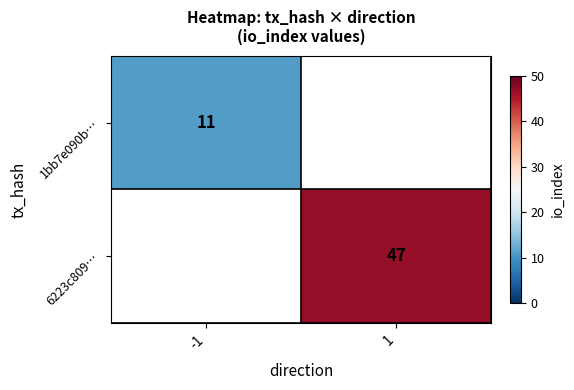

Between -1 and 1, which is larger?

1